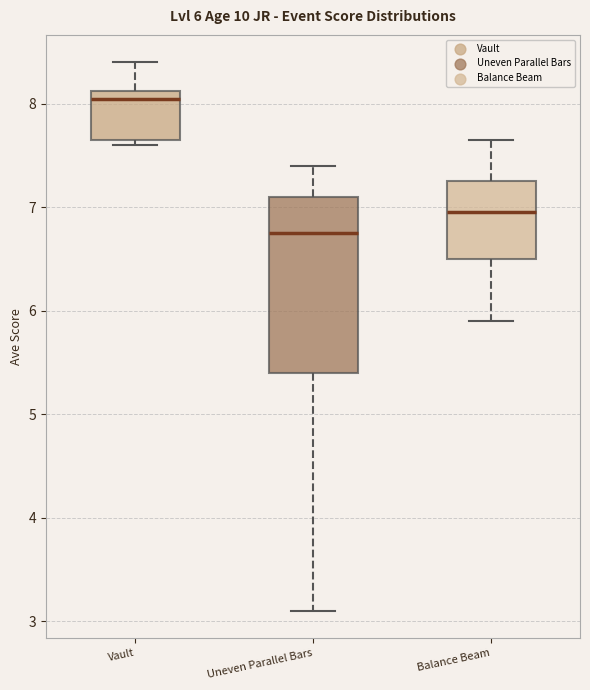

Which box is the tallest, from its lower edge to its upper edge?

Uneven Parallel Bars